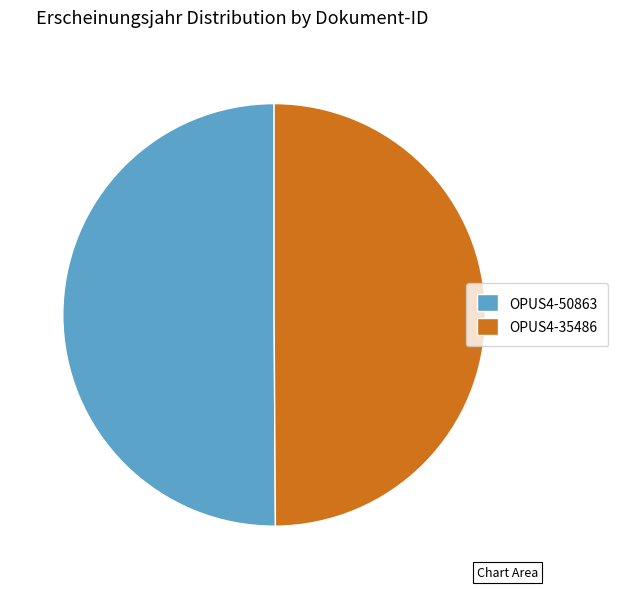

Approximately how many times larger is the value at OPUS4-35486 compared to OPUS4-50863?

1.0